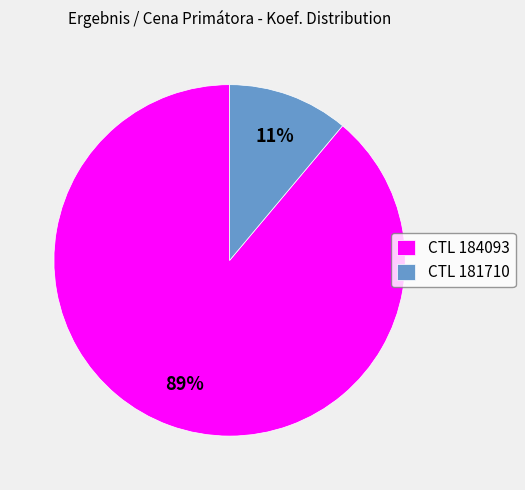

How many slices are in this pie chart?

2